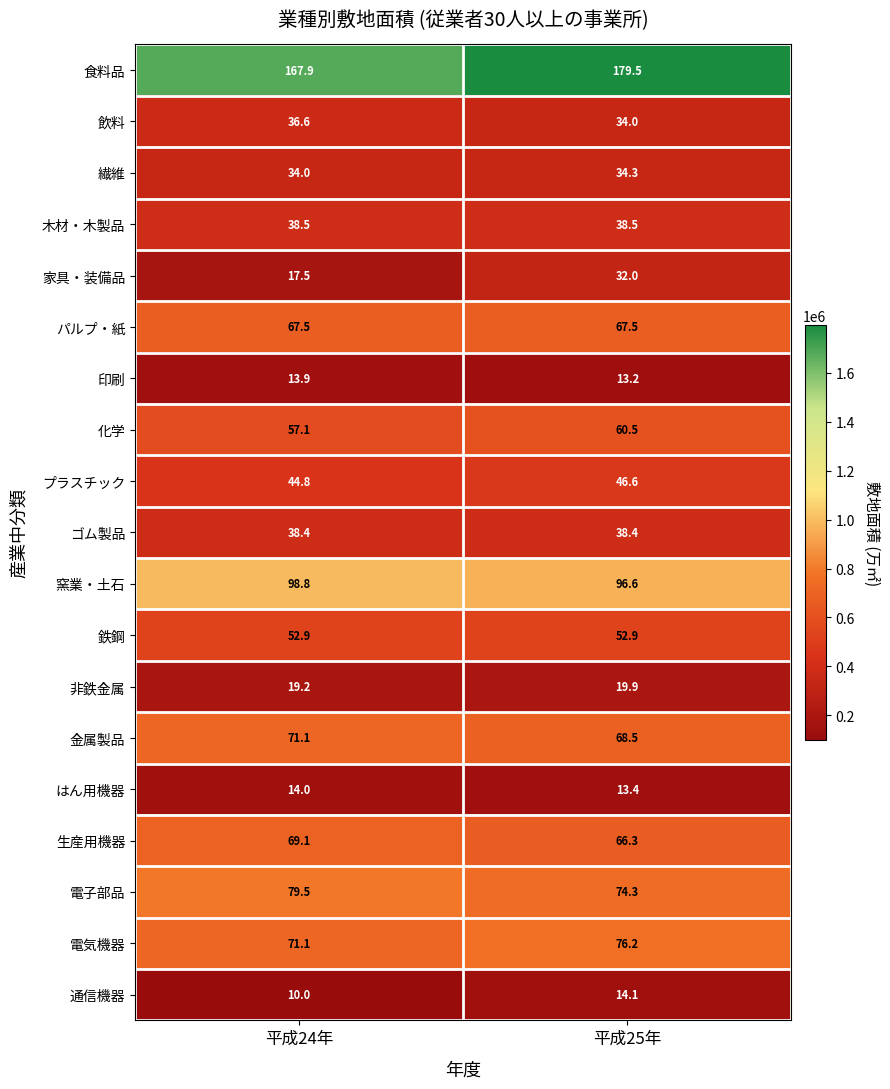

What is the sum of all 電子部品 values?

153.8